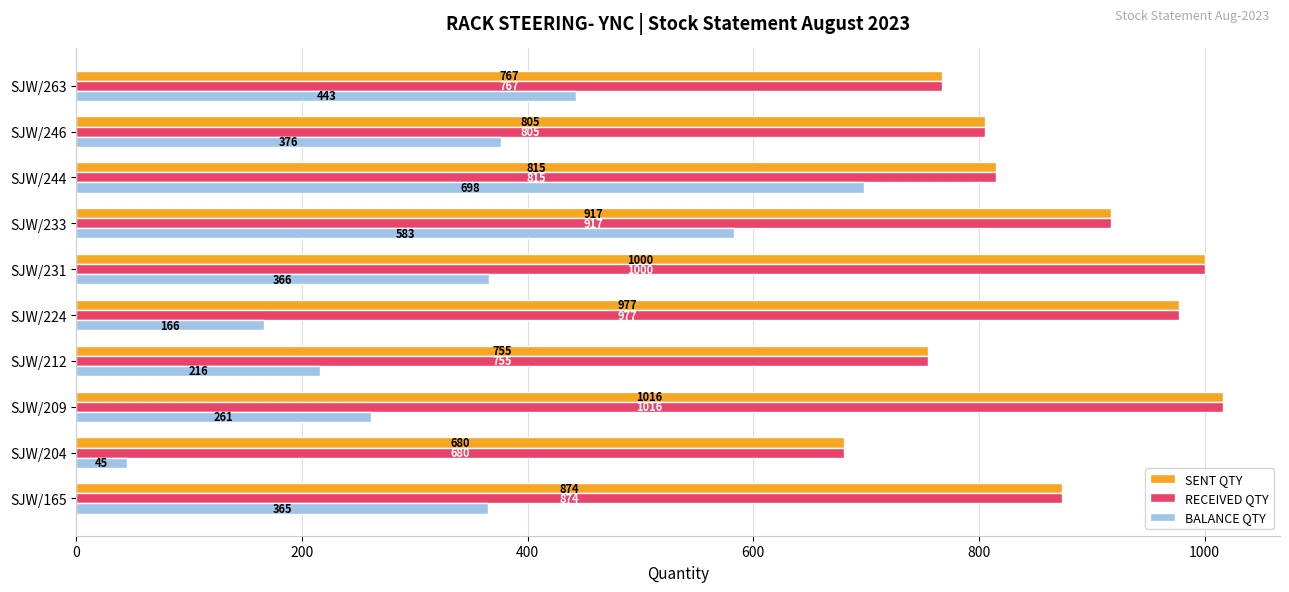

What is the difference between the highest and lowest values at SJW/231?

634